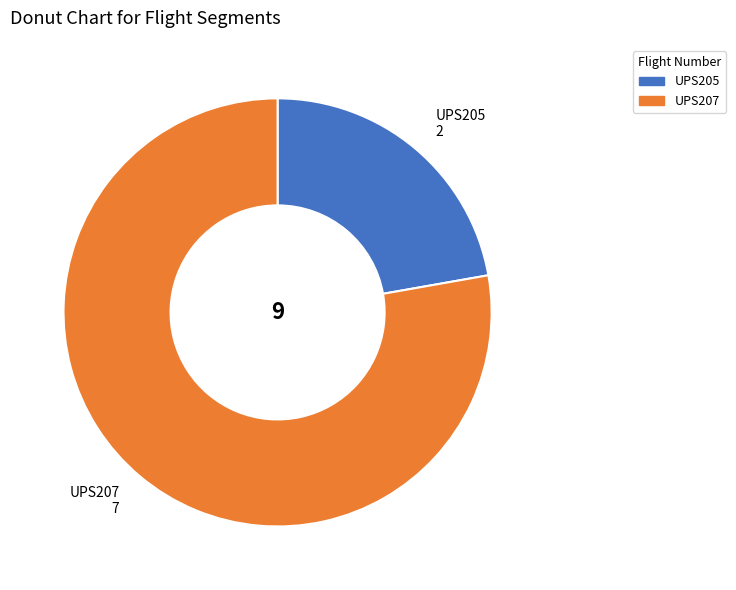

Rank the categories by value from highest to lowest.

UPS207, UPS205